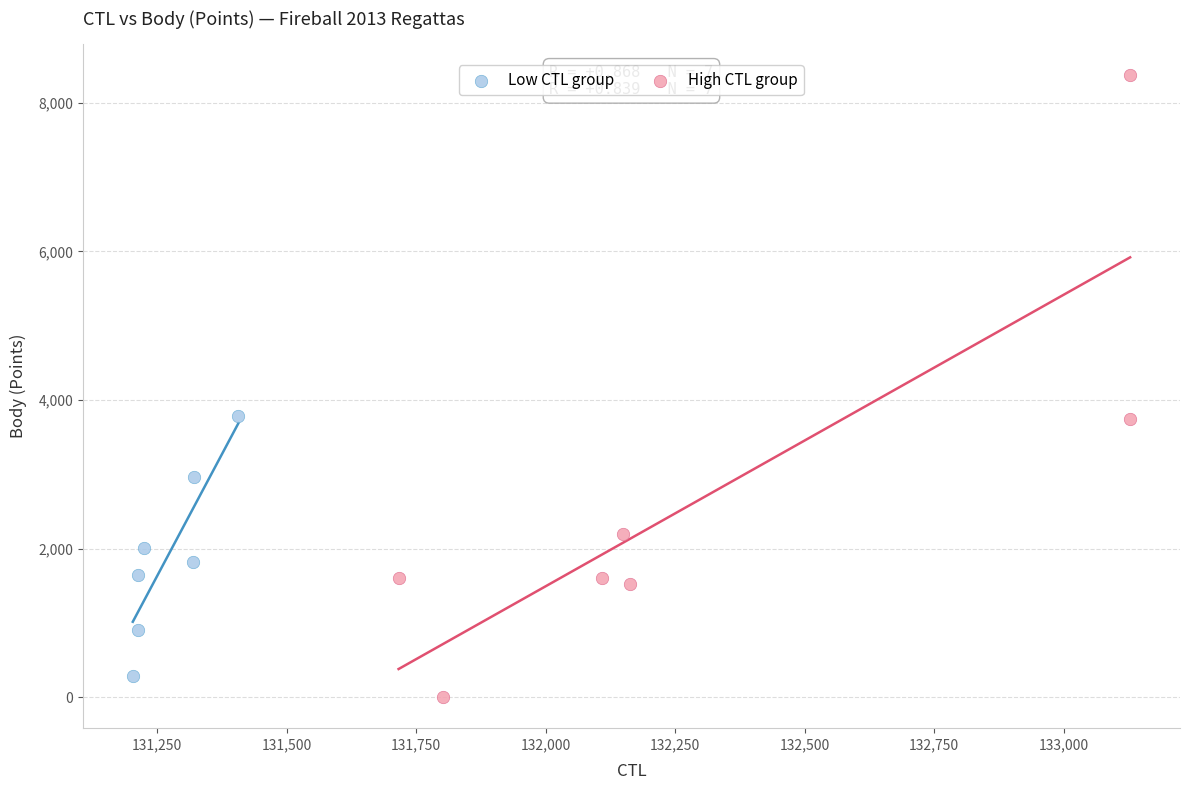

Which series contains the highest Y value?

High CTL group